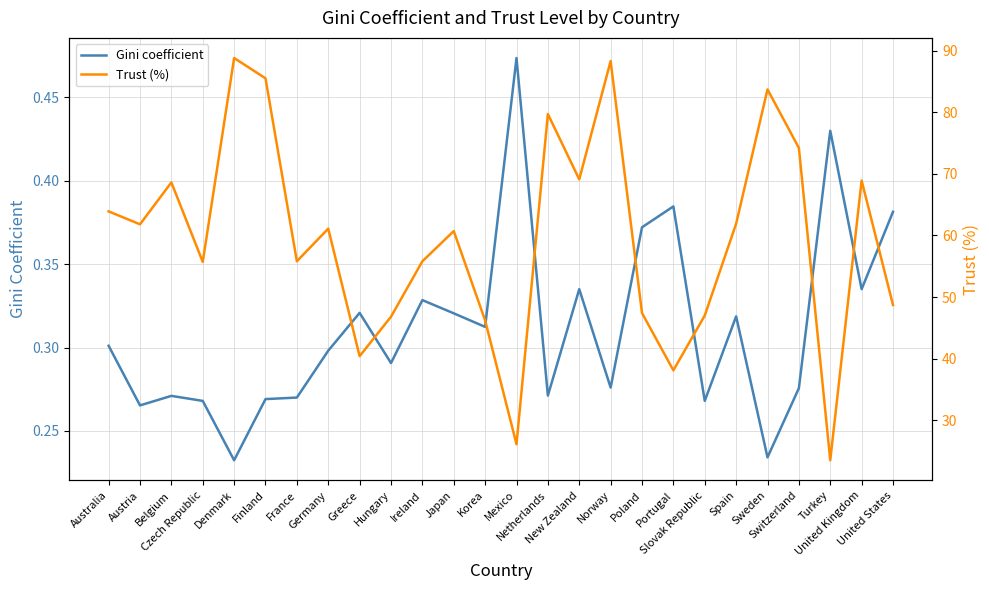

Which has a higher value, Belgium or Japan?

Japan